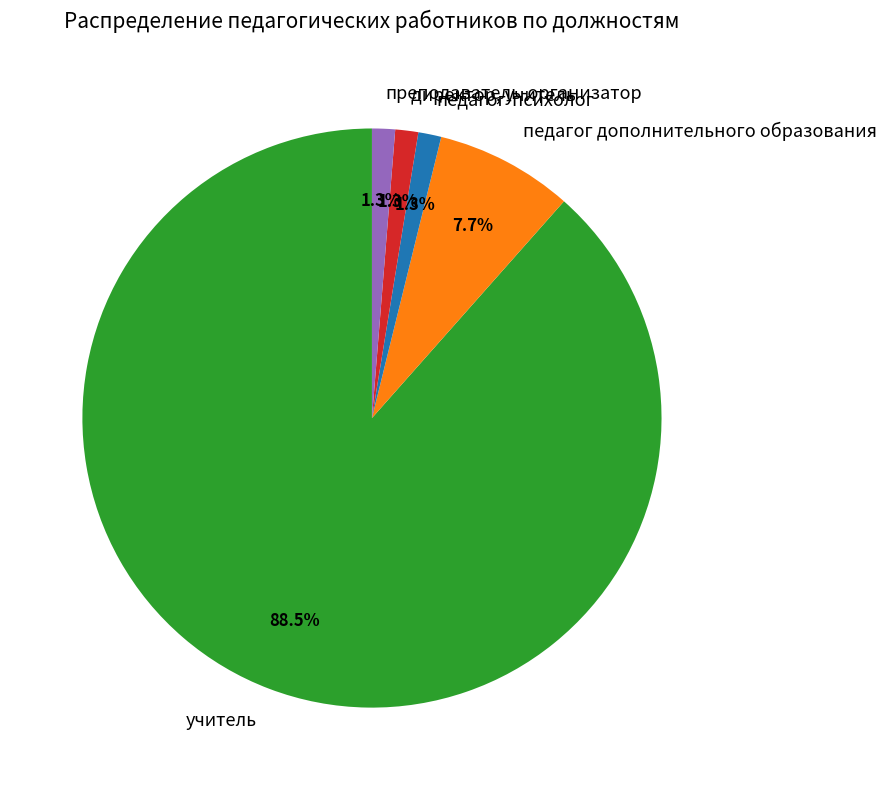

Do учитель and директор, учитель together represent more than half of the pie?

Yes